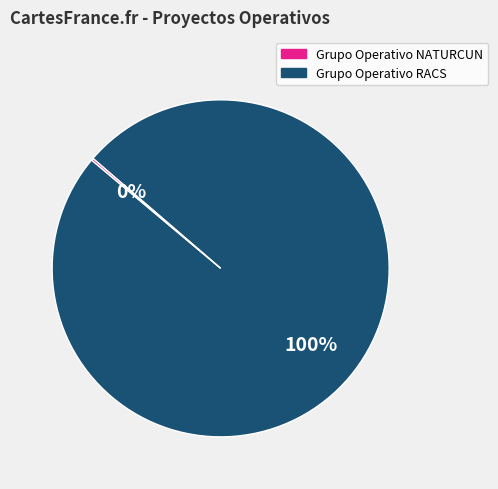

To the nearest percent, what is the difference between the largest and smallest slice percentages?

100%